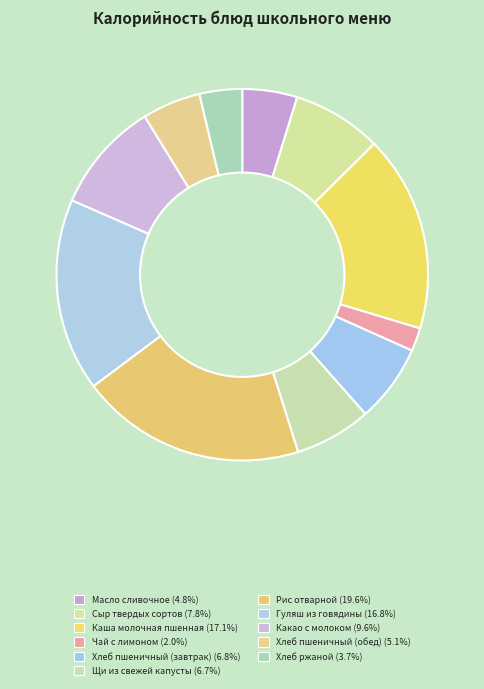

The Сыр твердых сортов slice represents 8% of the pie. True or false?

True